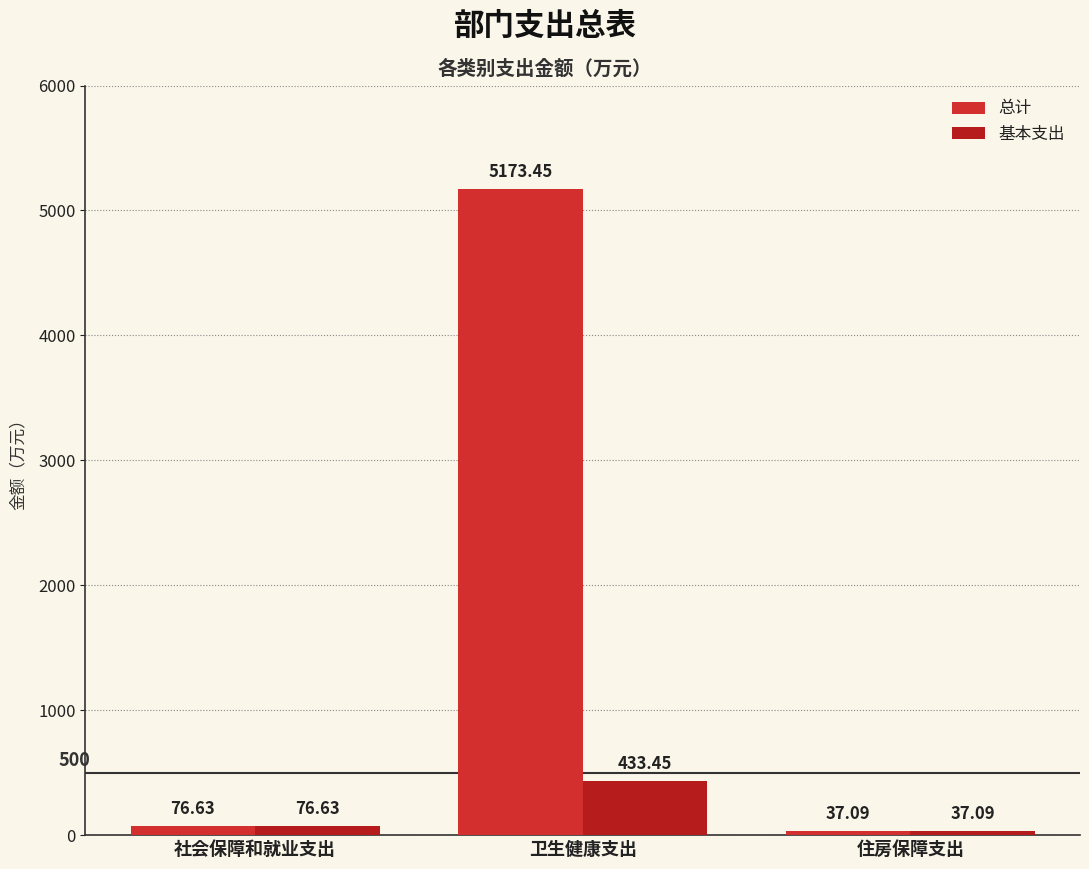

The value of 总计 at 卫生健康支出 is 5173.4. True or false?

True